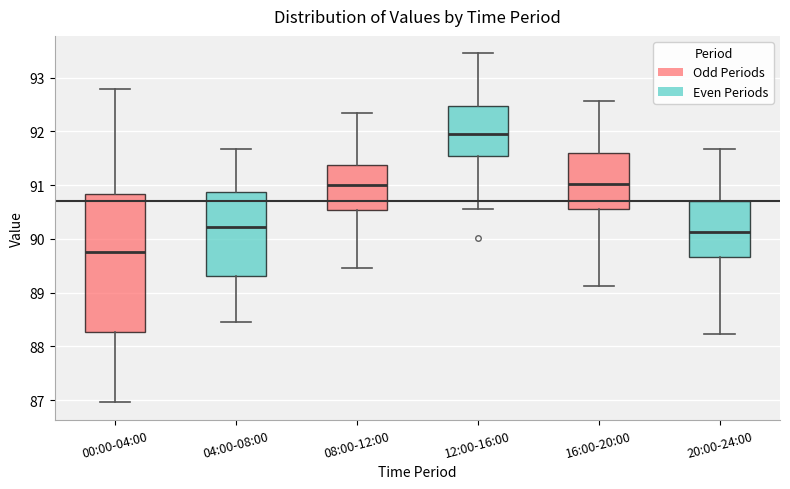

Where does the upper whisker of the box for 08:00-12:00 end on the y-axis? The values are not printed on the chart, so give them approximately, as read against the axis.

92.3